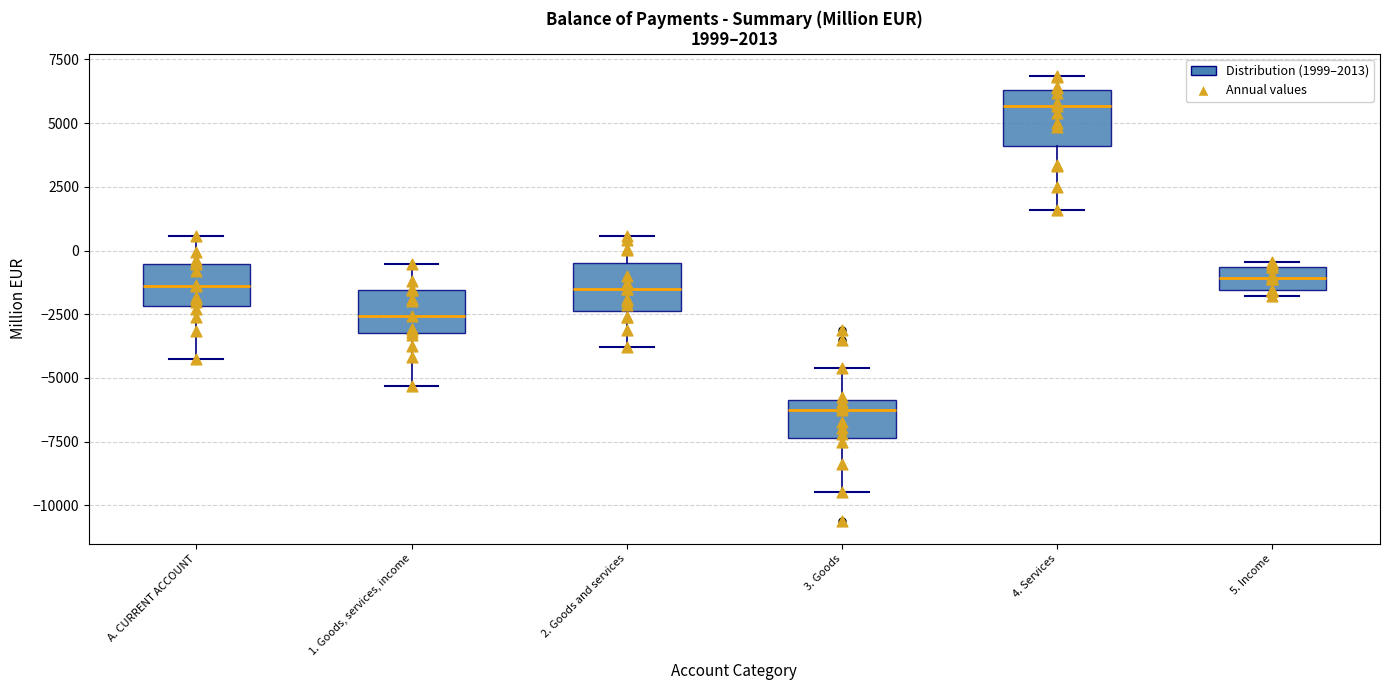

Which box has the highest median line?

4. Services